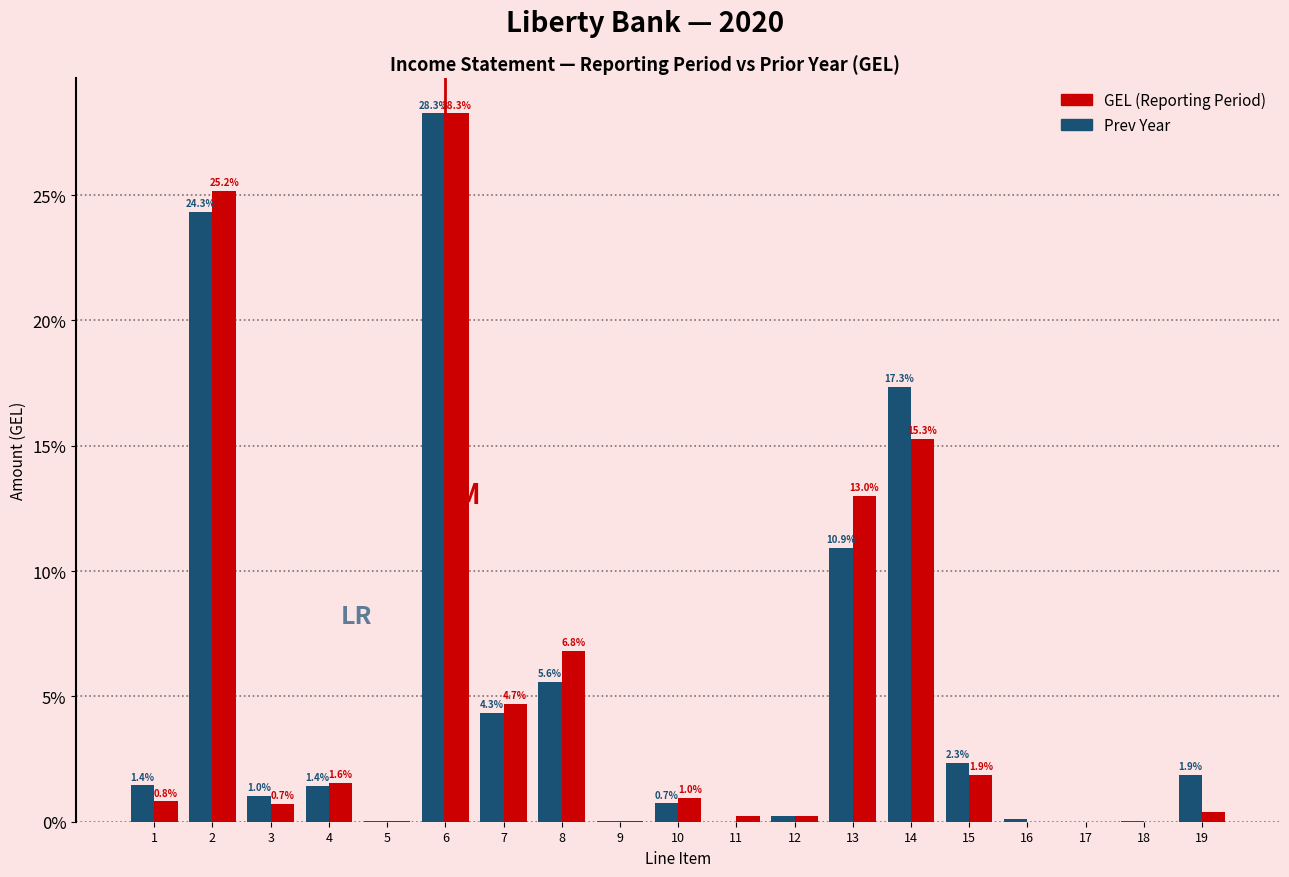

At which category does the chart reach its peak across all series?

6